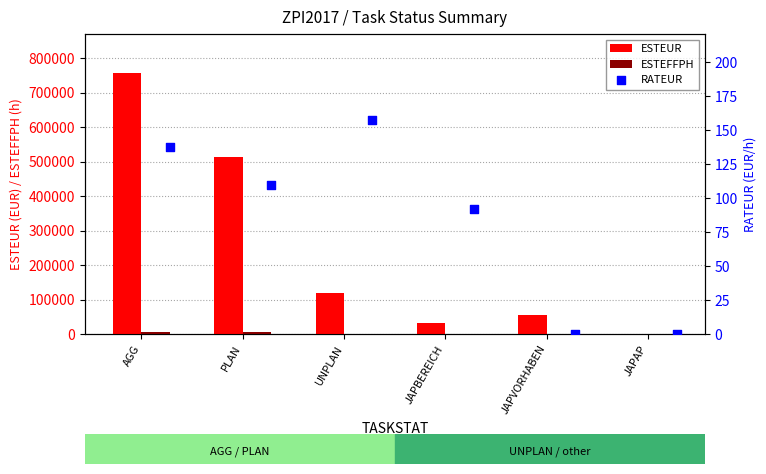

At how many categories does at least one series exceed 343156?

2